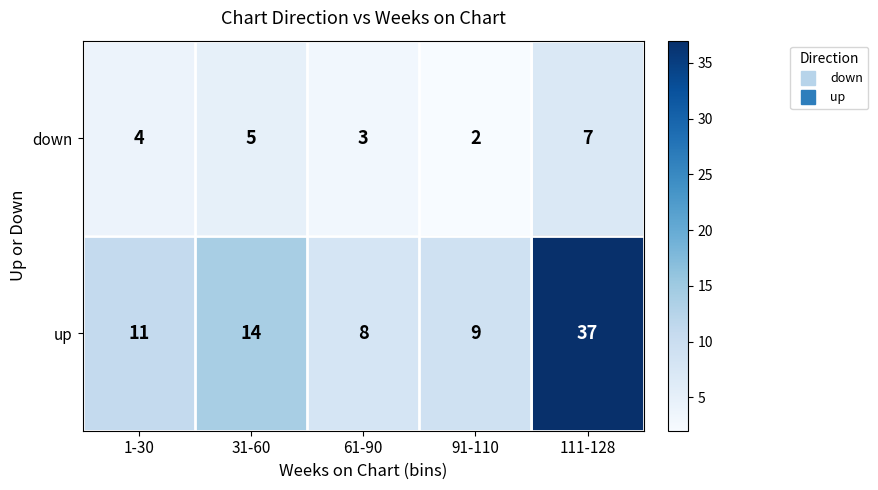

Is the value of up at 61-90 greater than the value of down at 61-90?

Yes